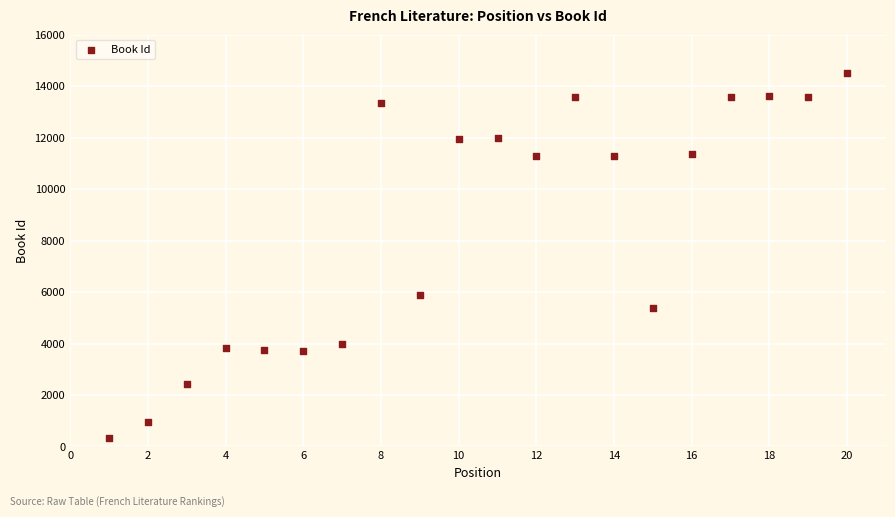

What Y value in the scatter plot is closest to 7410?

5903